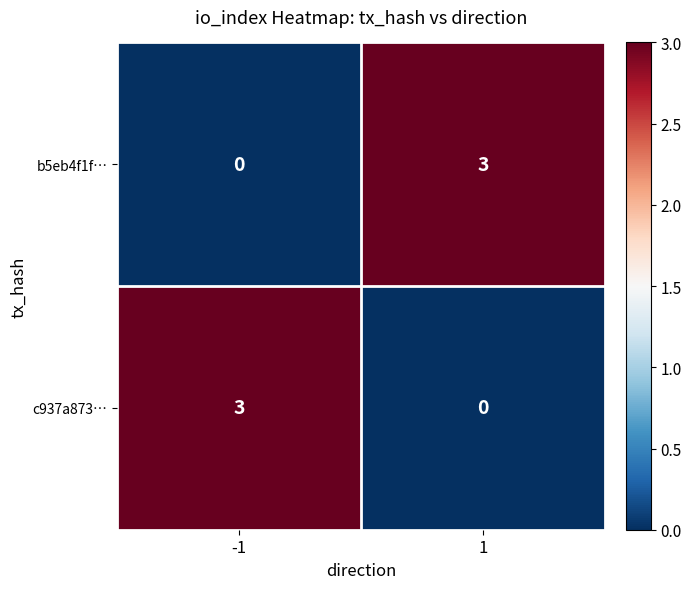

How many distinct data groups are displayed?

2